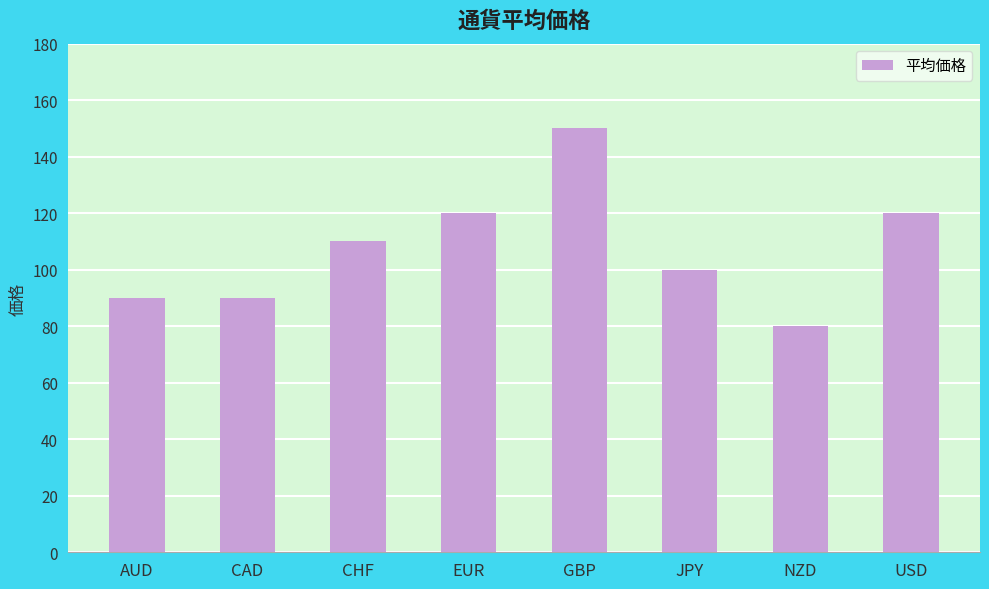

Reading left to right, list all the values displayed in this chart.

90	90	110	120	150	100	80	120